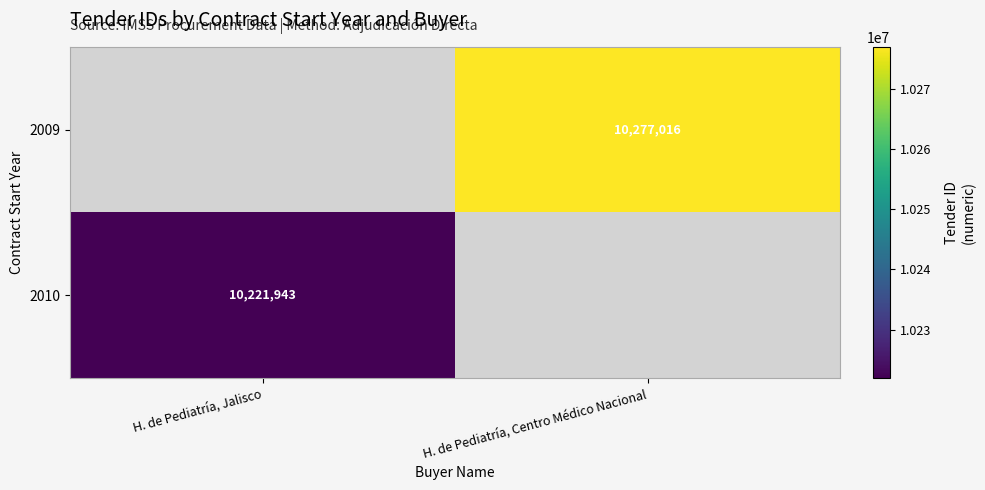

Is the value of 2009 at H. de Pediatría, Centro Médico Nacional greater than the value of 2010 at H. de Pediatría, Jalisco?

Yes